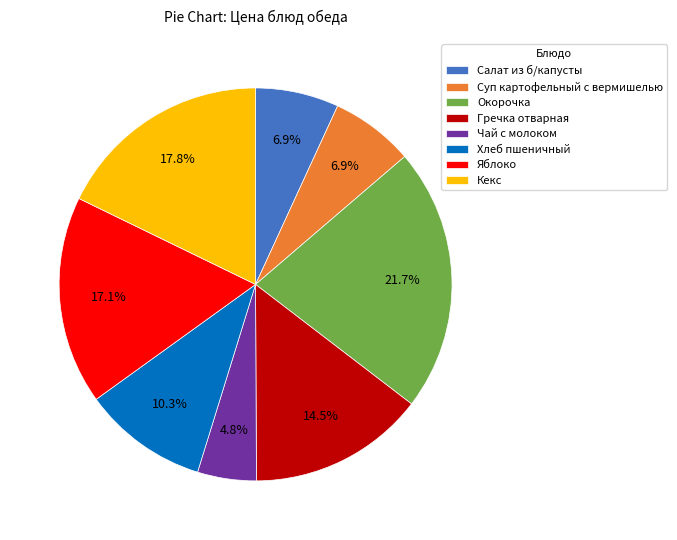

Is there a majority slice in this chart?

No